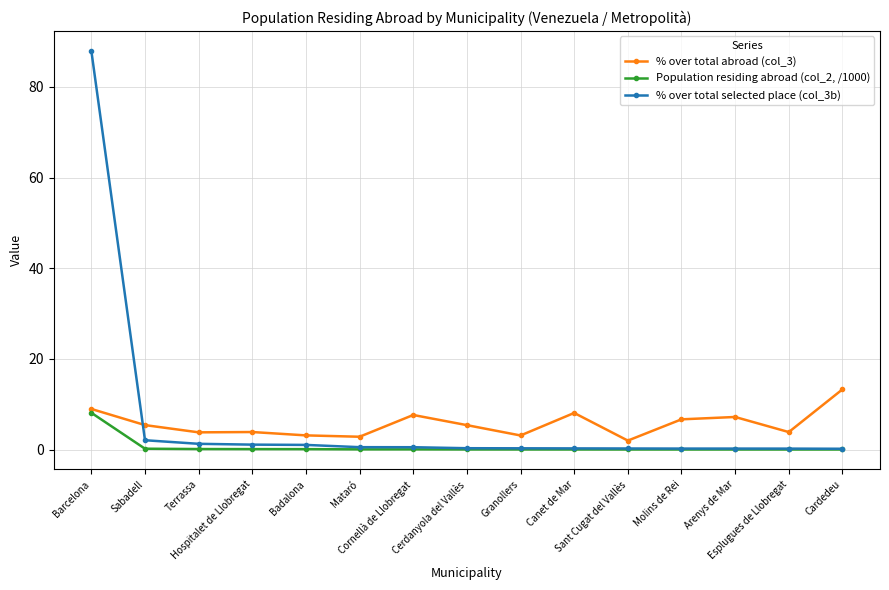

What is the label of the 3rd point from the left?

Terrassa